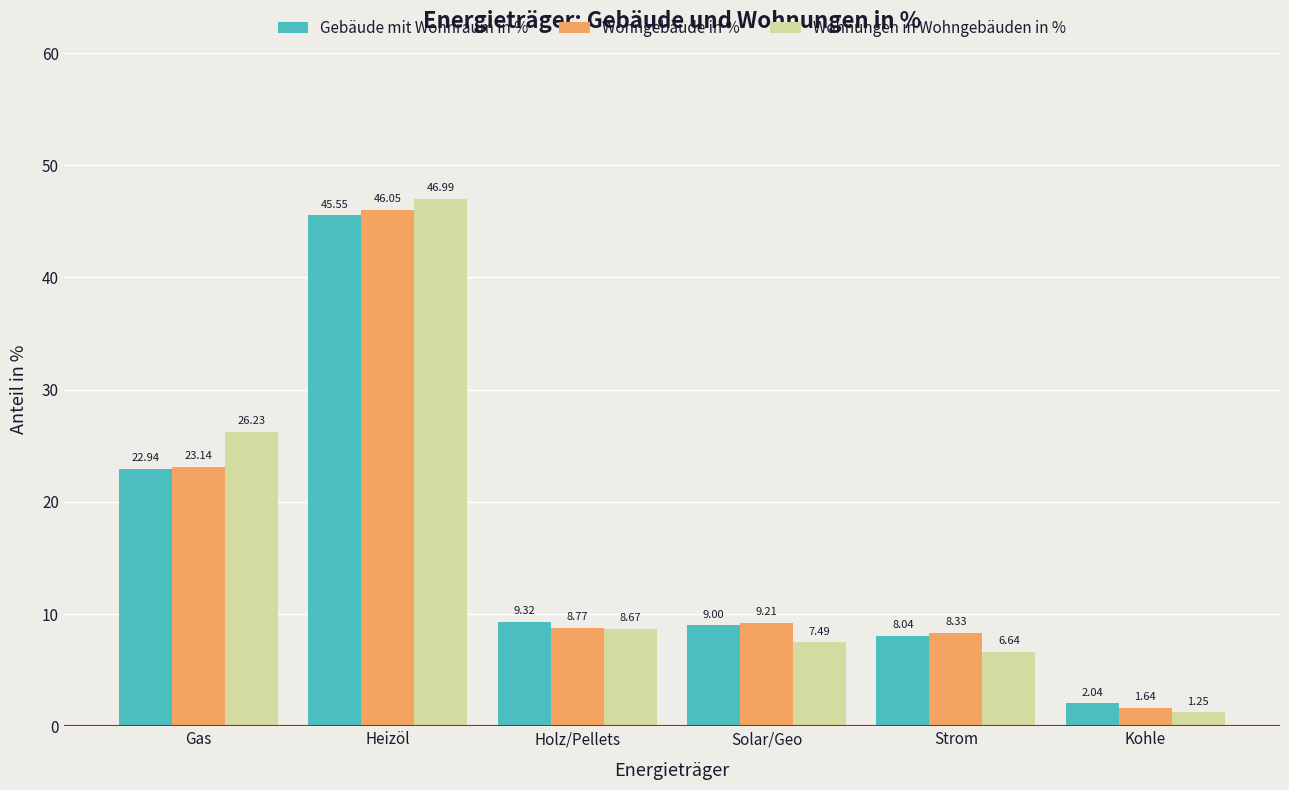

List the series in order of their overall mean, lowest first.

Gebäude mit Wohnraum in %, Wohngebäude in %, Wohnungen in Wohngebäuden in %